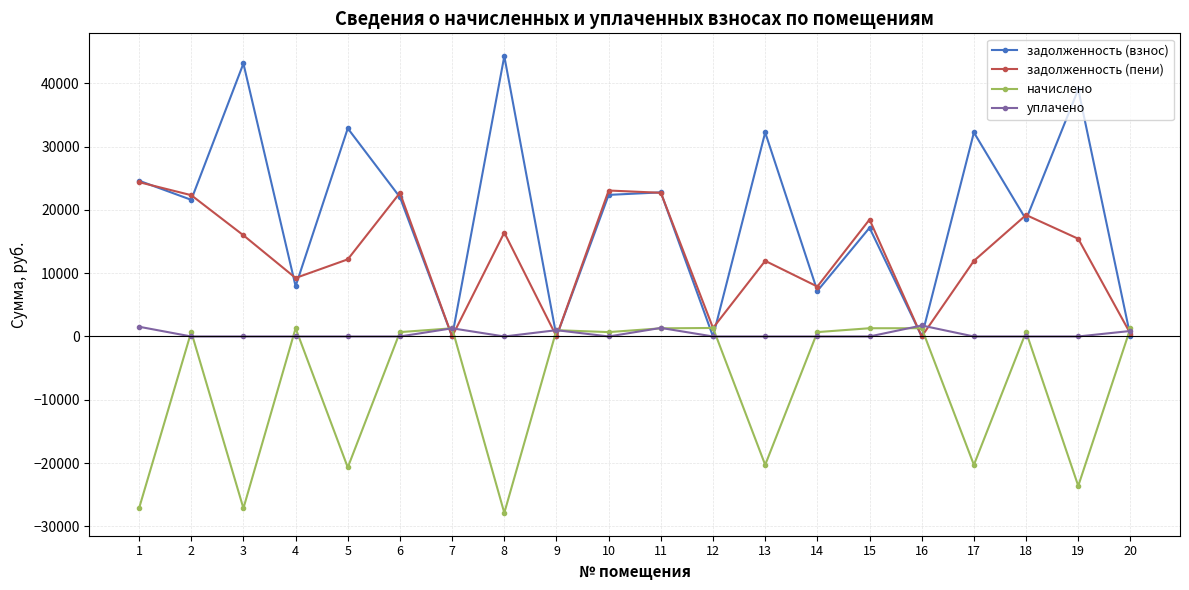

What is the value of the задолженность (пени) point at the 13th from the left?

11948.5